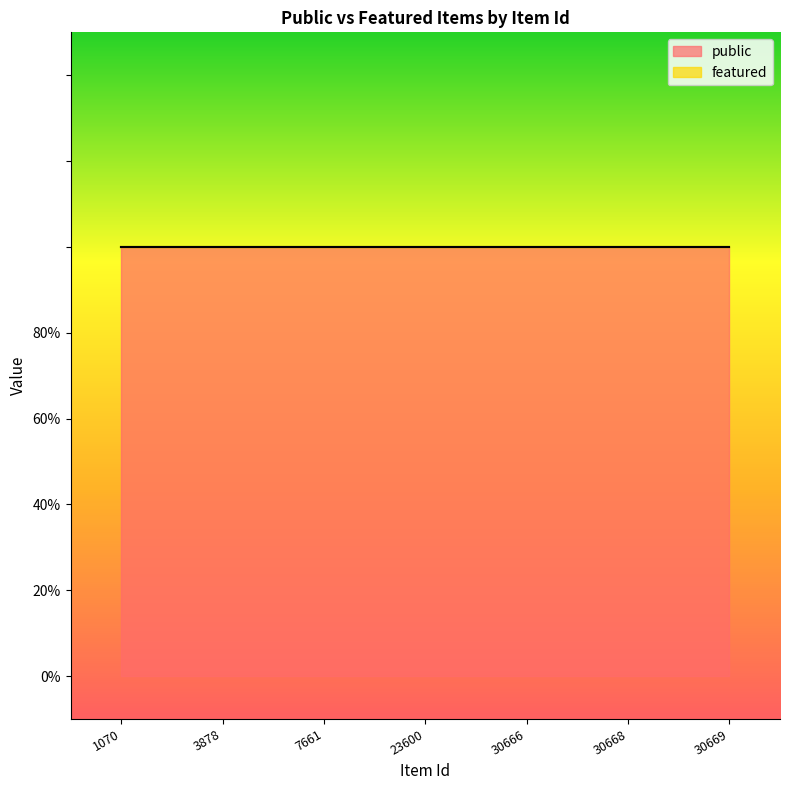

The value of public at 30666 is 0. True or false?

False